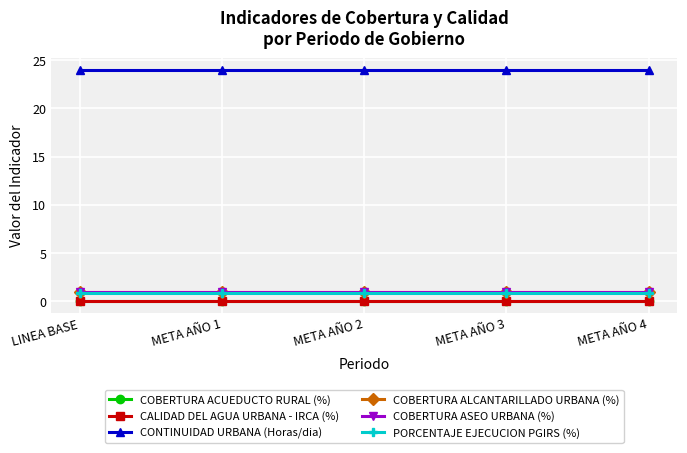

Does the chart have visible grid lines?

Yes